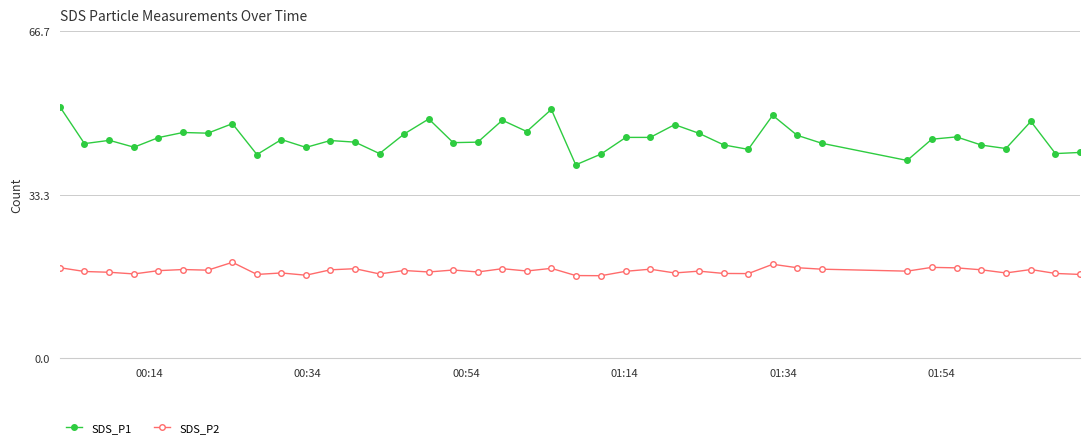

Which series has the widest spread of values?

SDS_P1